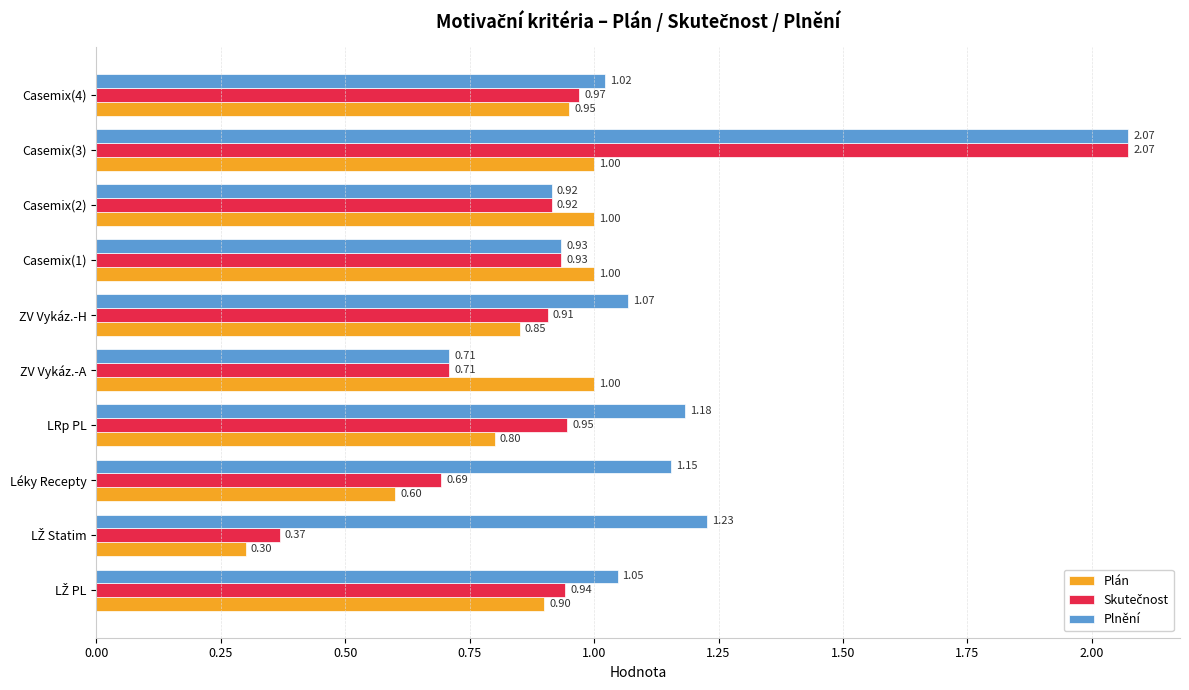

Between ZV Vykáz.-H and Casemix(4), which series saw the biggest shift?

Plán